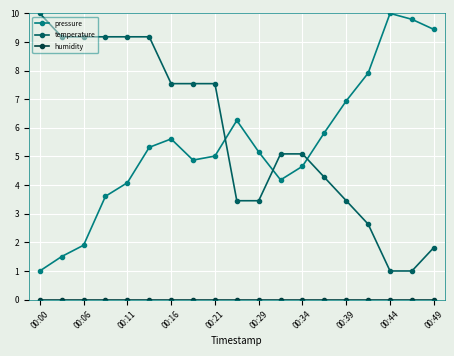

What is the value of the pressure point at the 6th from the left?

5.3